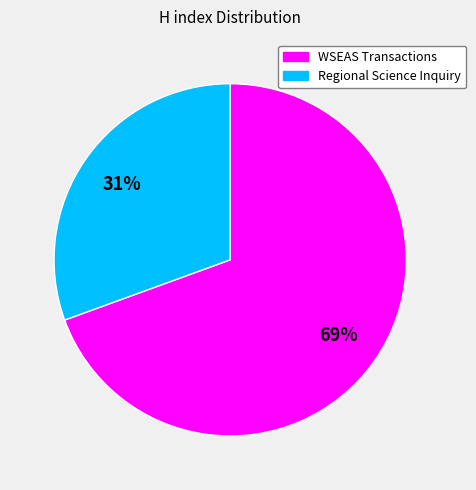

Which has a higher value, Regional Science Inquiry or WSEAS Transactions?

WSEAS Transactions